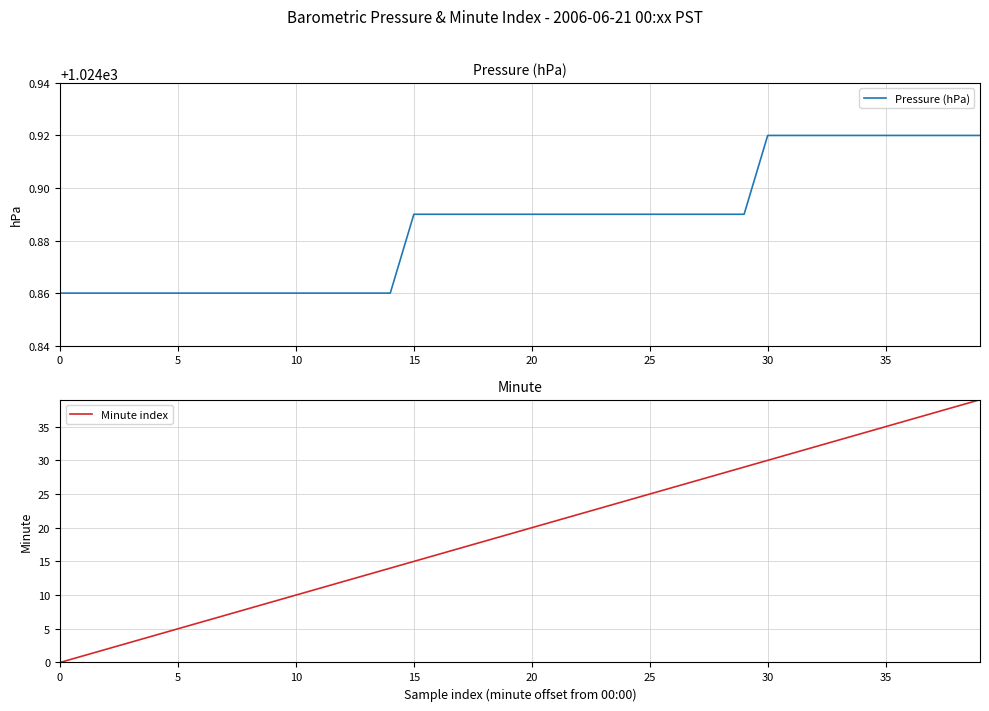

Is this an area chart (filled region under the line)?

No